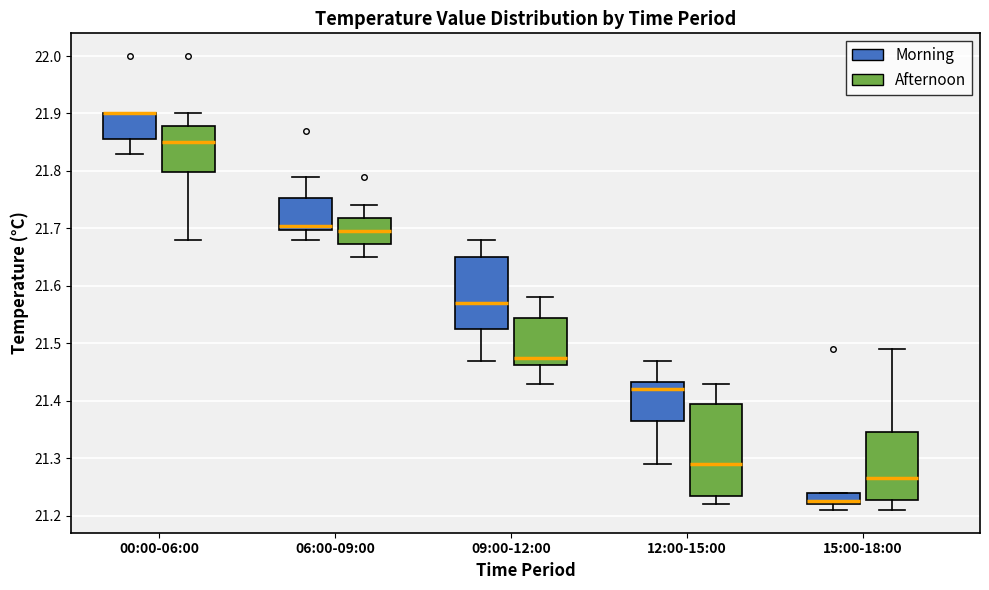

Where is the lower edge of the box for 15:00-18:00 (Afternoon) on the y-axis? The values are not printed on the chart, so give them approximately, as read against the axis.

21.23